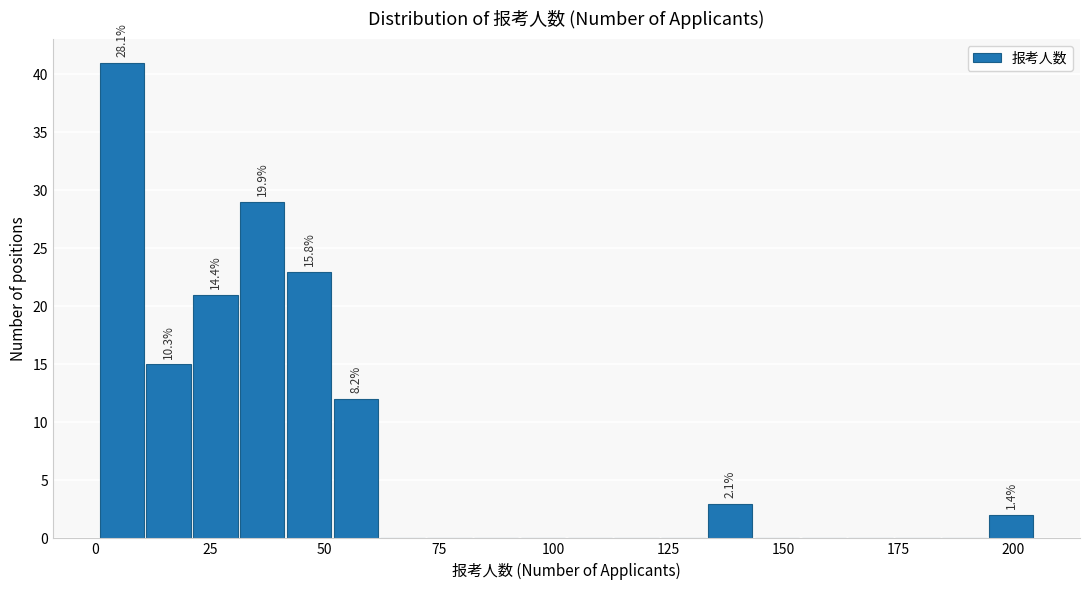

Around what value on the x-axis is the tallest bar? Give the approximate position of its centre, as read against the axis.

5